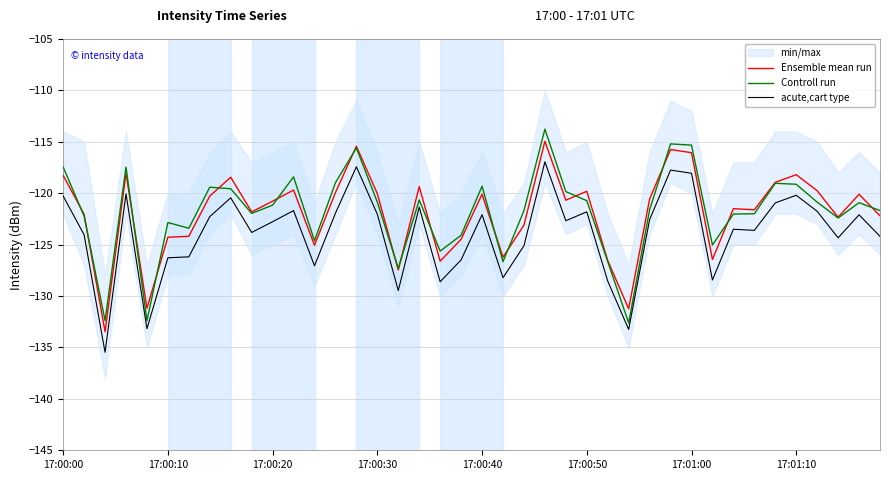

Is this an area chart (filled region under the line)?

No